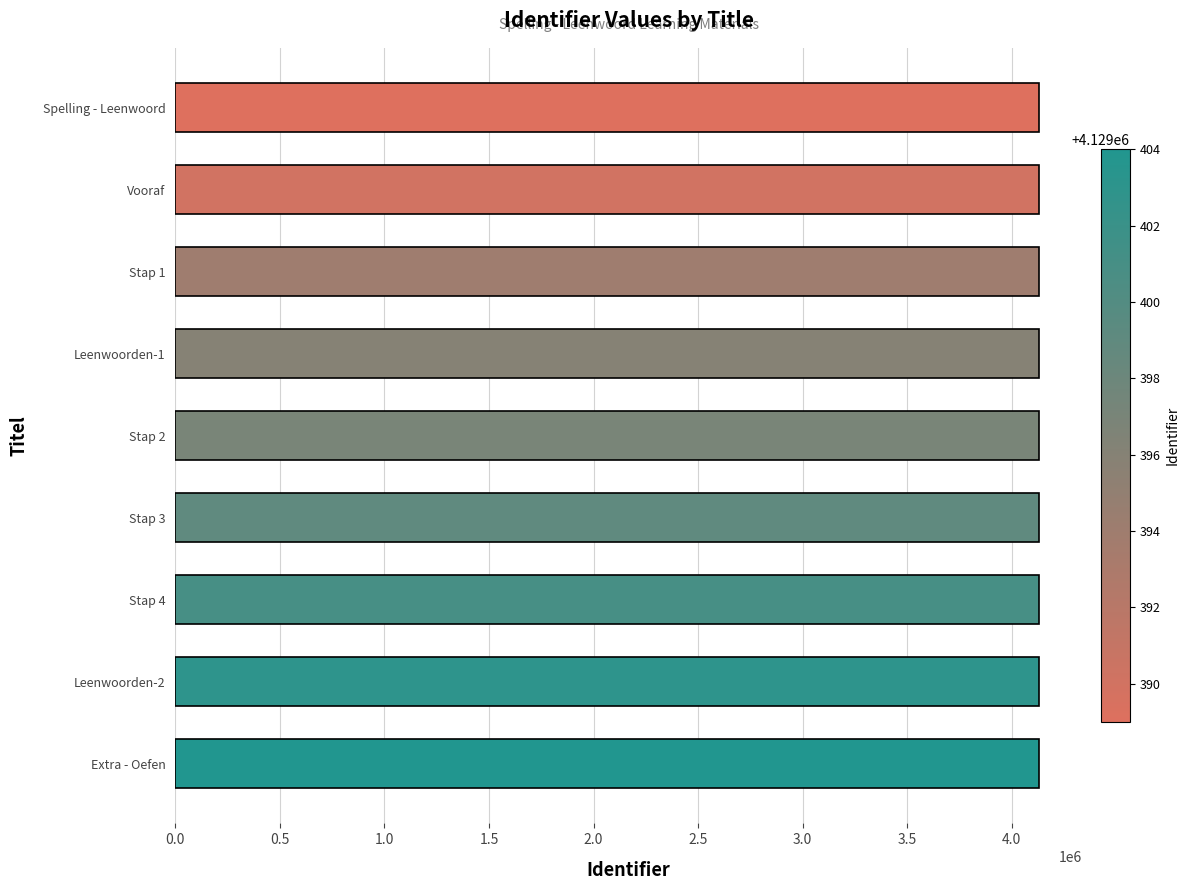

What is the sum of all values?

37164573